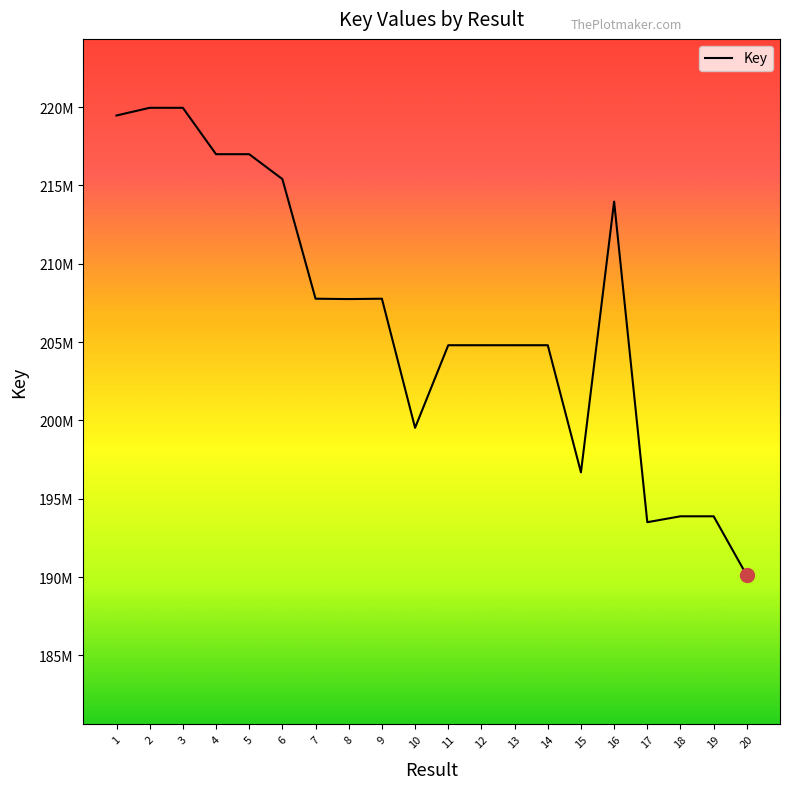

Does the chart have visible grid lines?

No